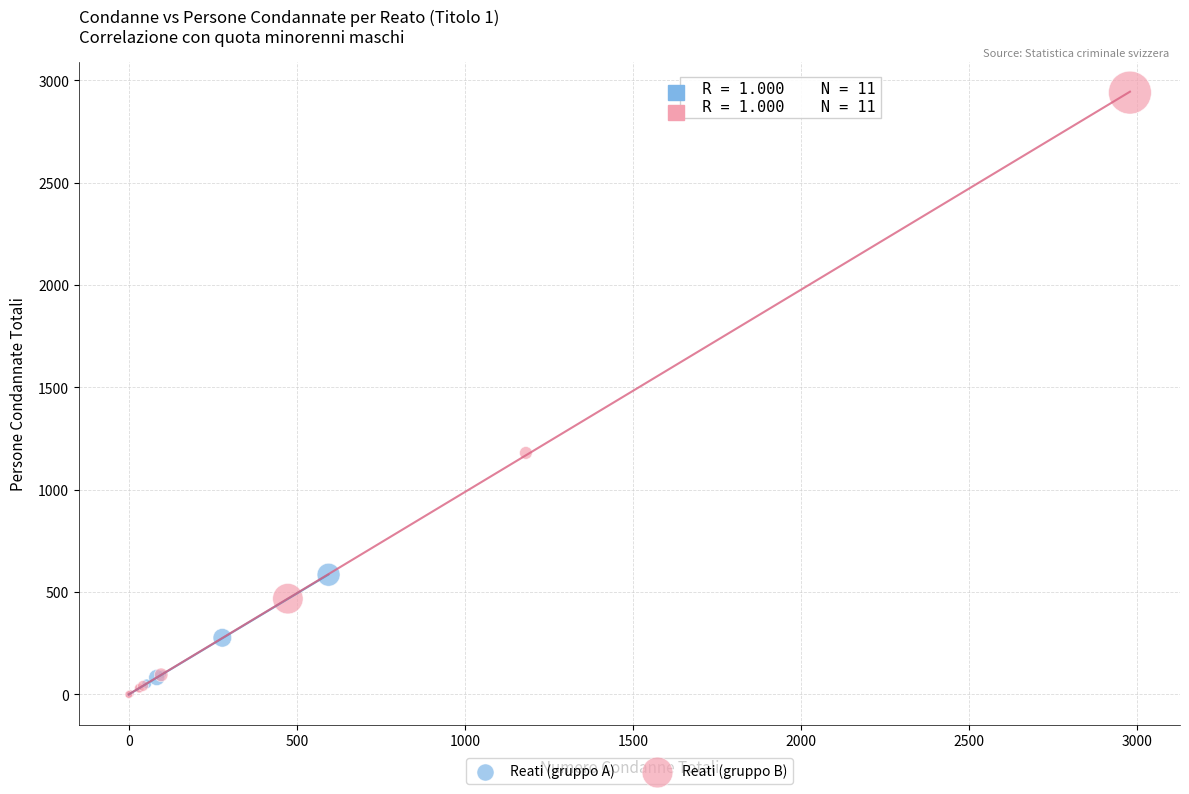

Which series has the largest Y range (max minus min)?

Reati (gruppo B)